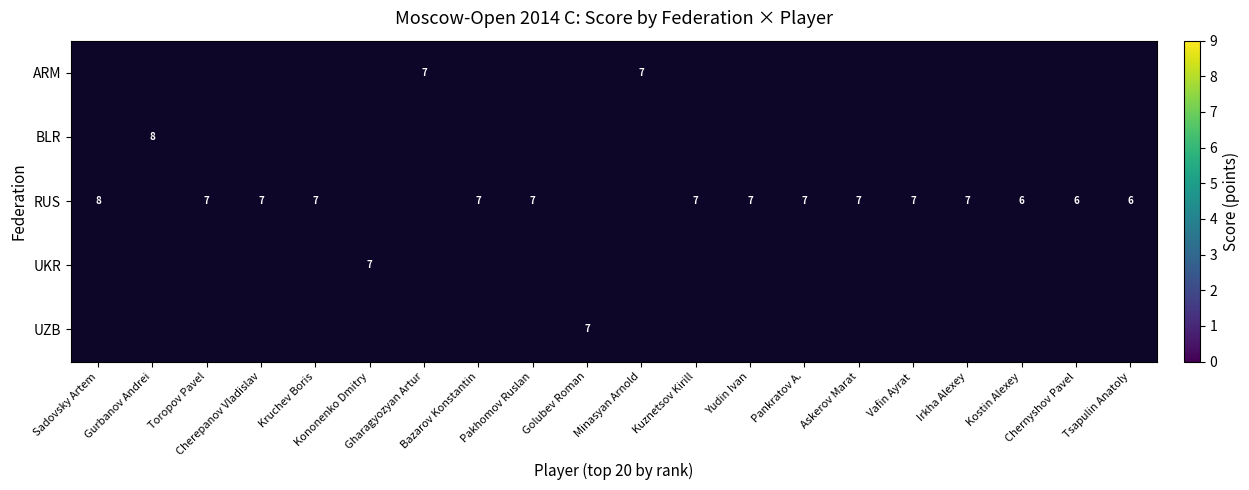

Which has a higher value, Yudin Ivan or Sadovsky Artem?

Sadovsky Artem